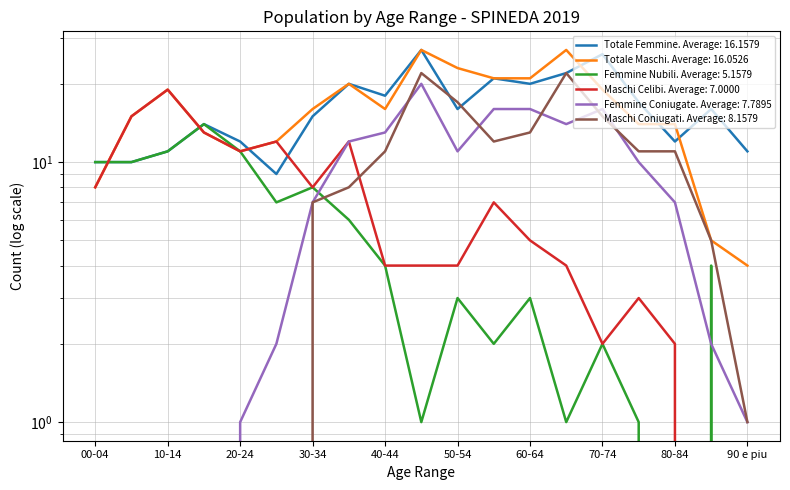

Which has a higher value, 35-39 or 20-24?

35-39